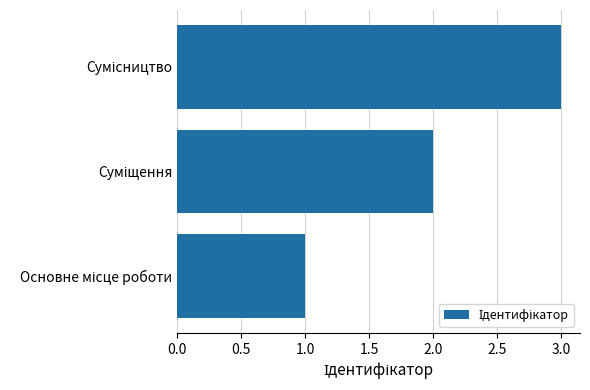

What is the greatest value displayed?

3